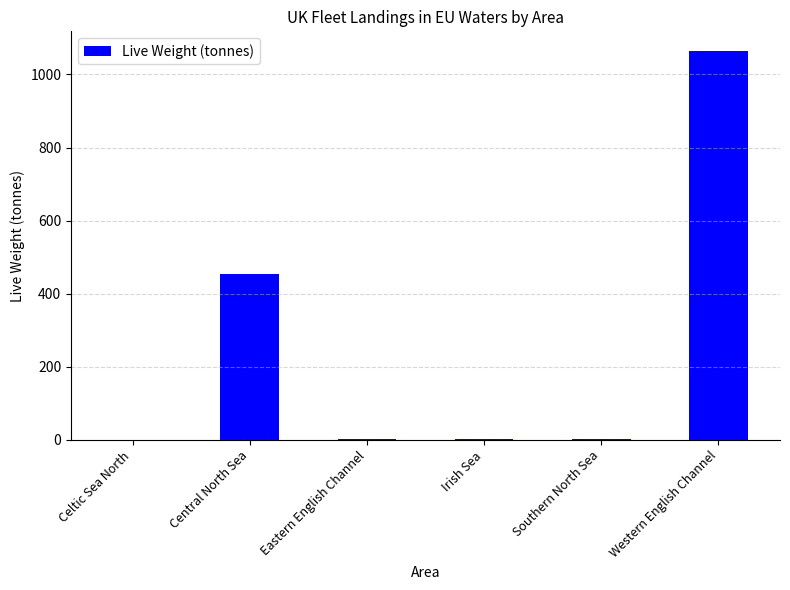

What is the maximum value shown in the chart?

1064.9